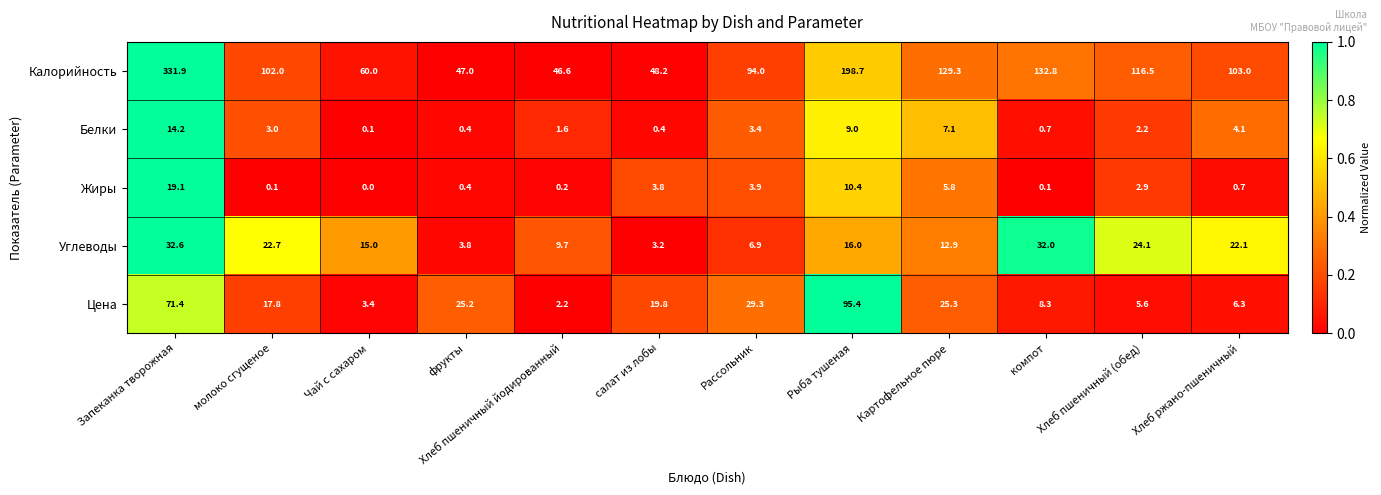

At which category is the sum across all series the highest?

Запеканка творожная